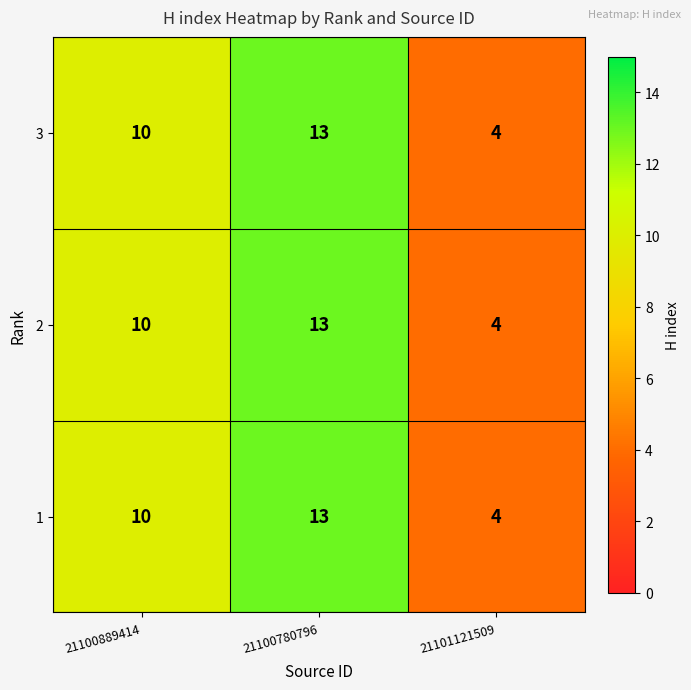

Reading left to right, what are all the values shown in this chart?

3: 10	13	4
2: 10	13	4
1: 10	13	4